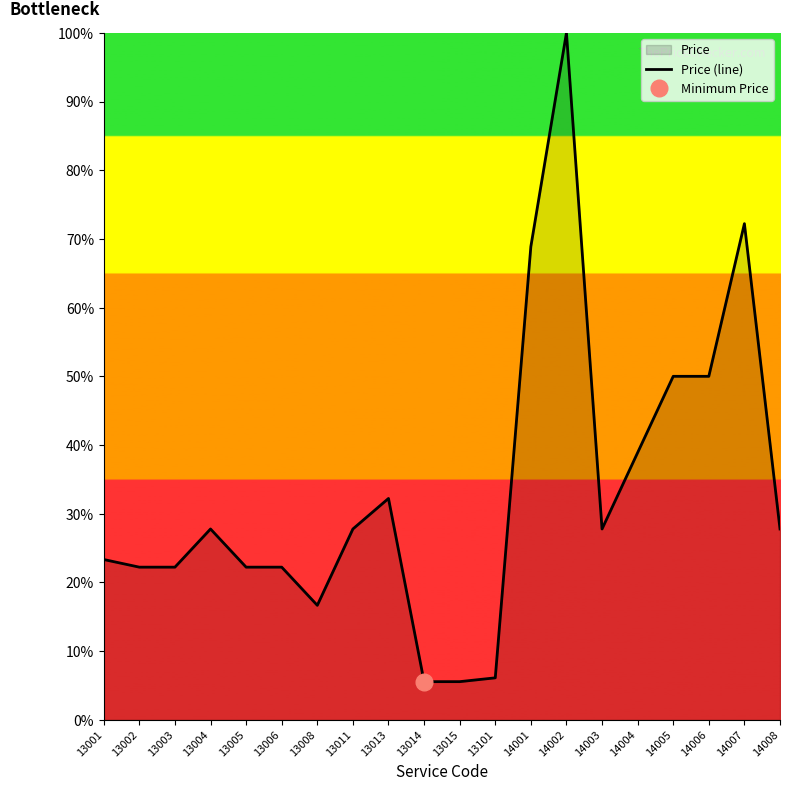

What is the value of the 18th point from the left?

50.0